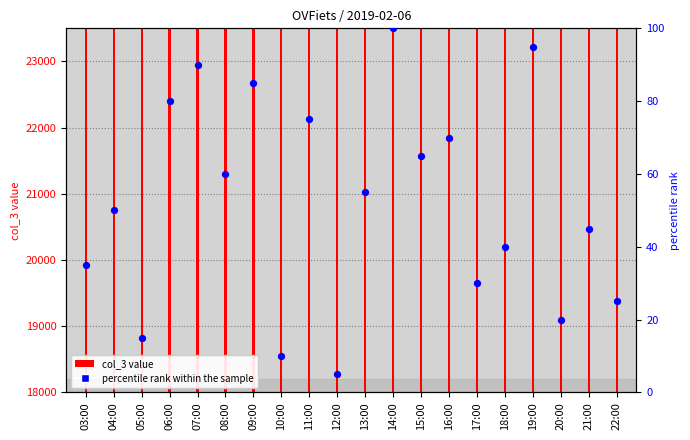

Between 19:00 and 14:00, which is larger?

14:00